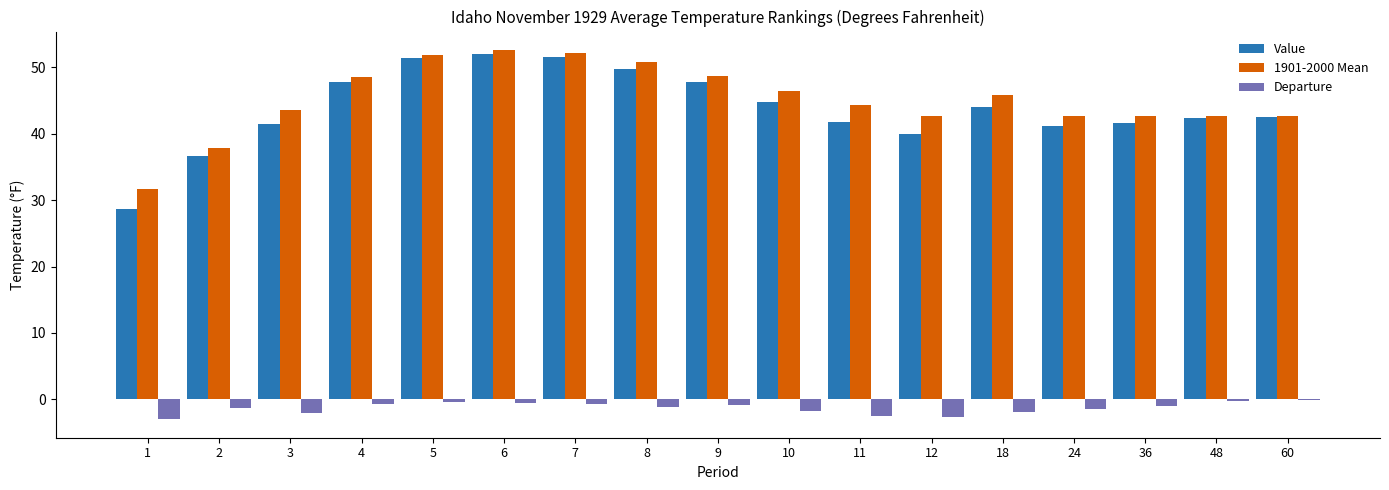

Is it true that Value equals 60.2 at 12?

False